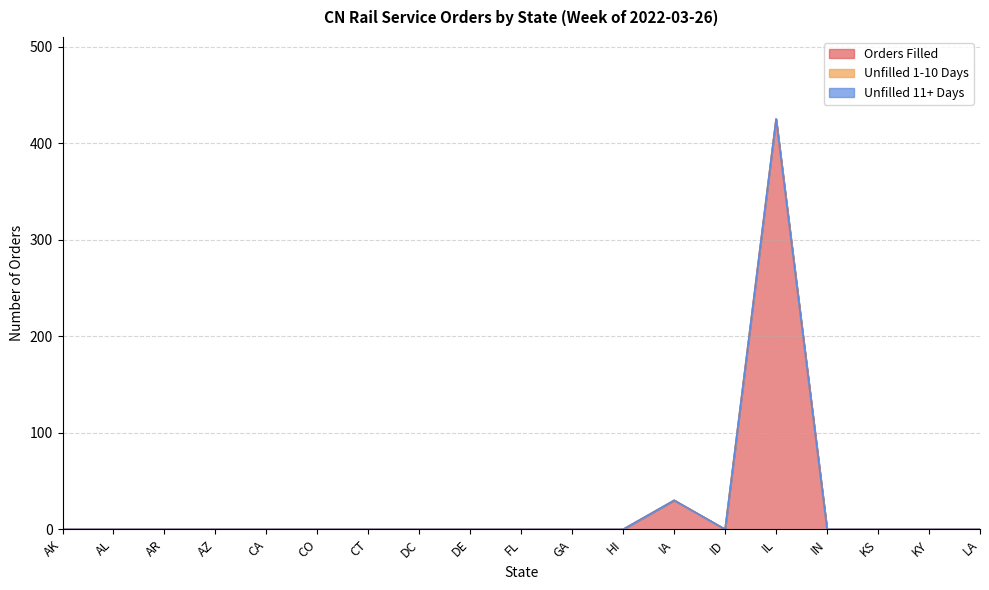

Which series has the largest range (max minus min)?

Orders Filled